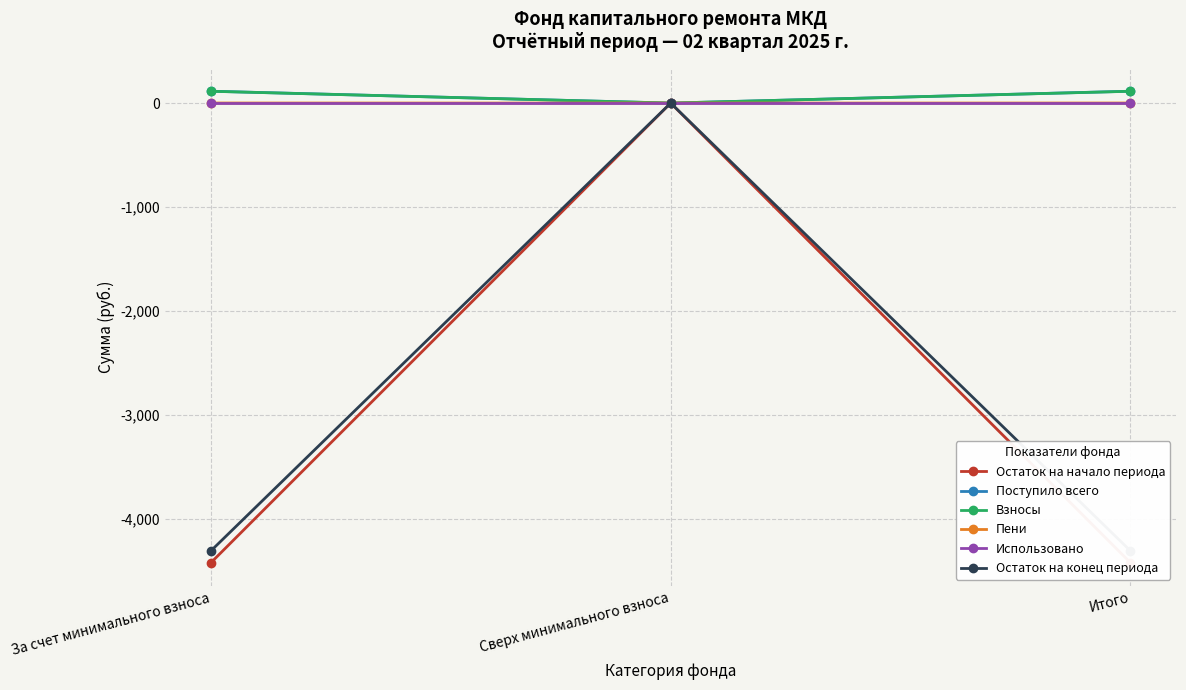

What is the maximum value for Взносы?

113.4